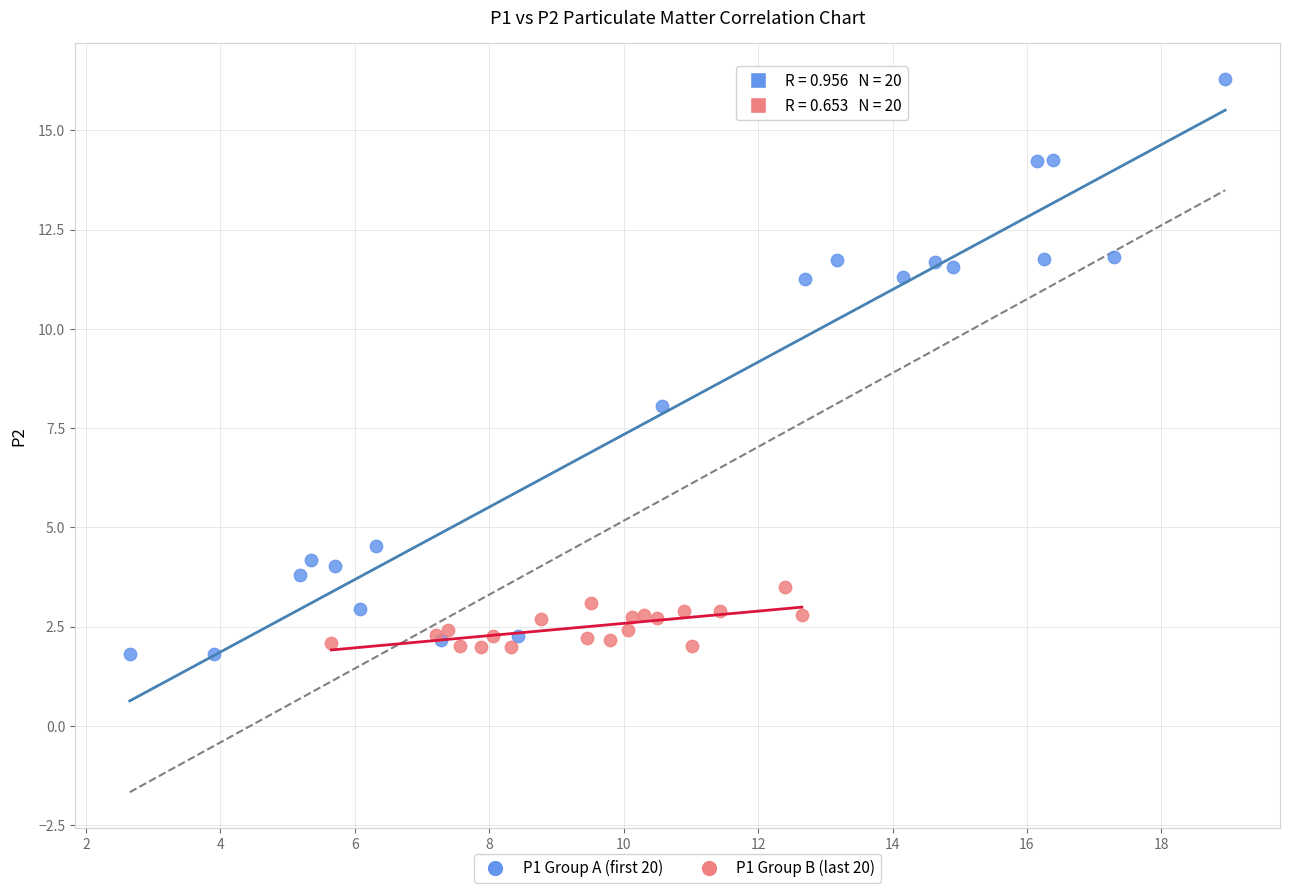

Which series reaches the maximum Y coordinate?

P1 Group A (first 20)